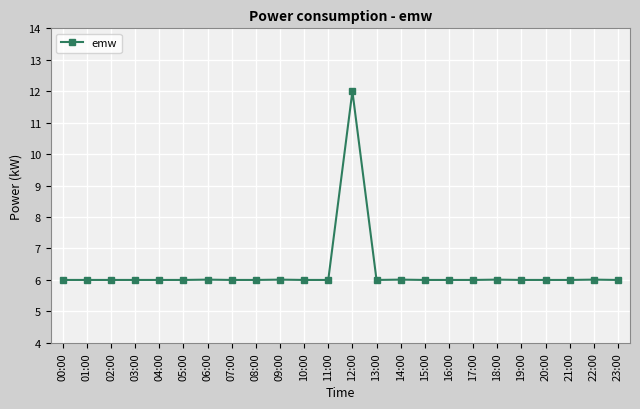

Is it true that the value at 21:00 is 8.2?

False